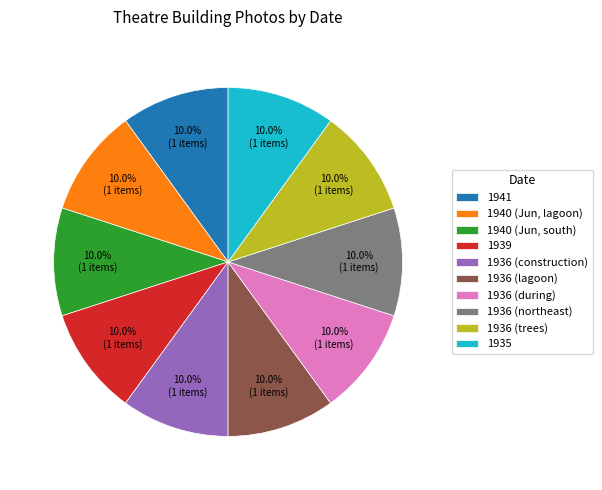

What percentage is NOT represented by 1939?

90.0%